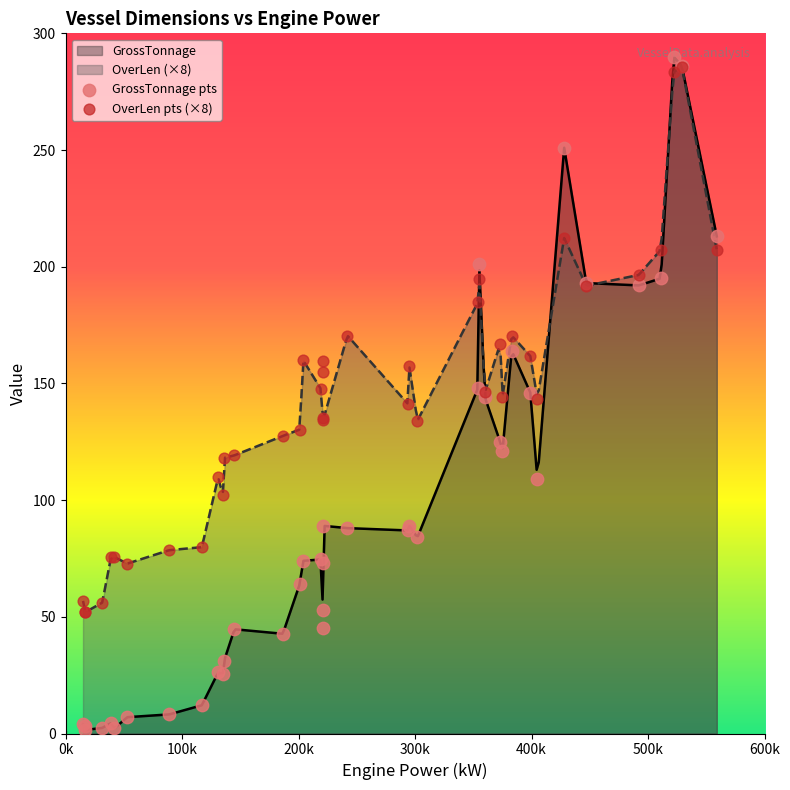

What is the highest value of the GrossTonnage series?

289.7